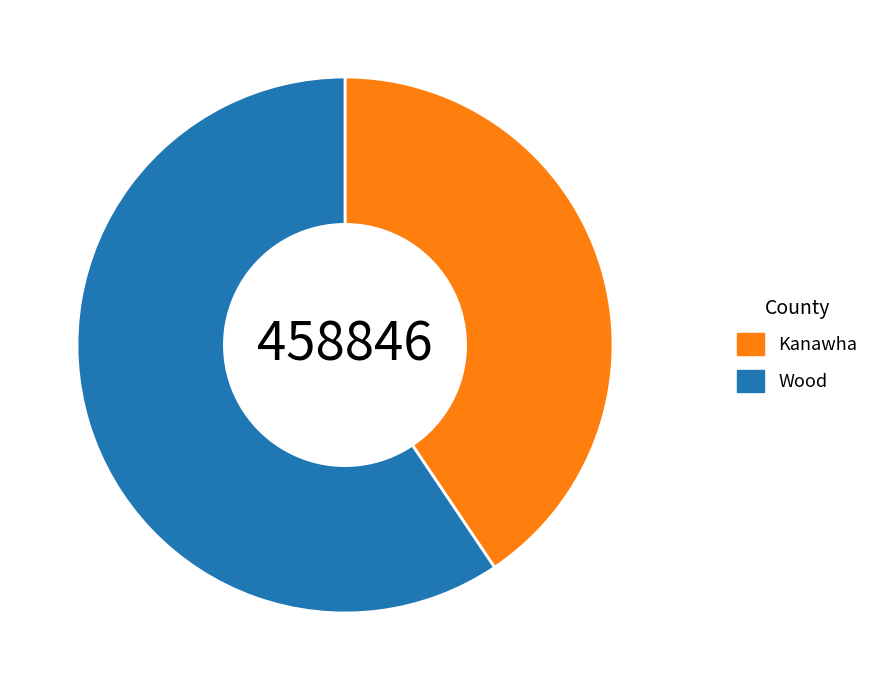

What is the smallest slice in the pie chart?

Kanawha